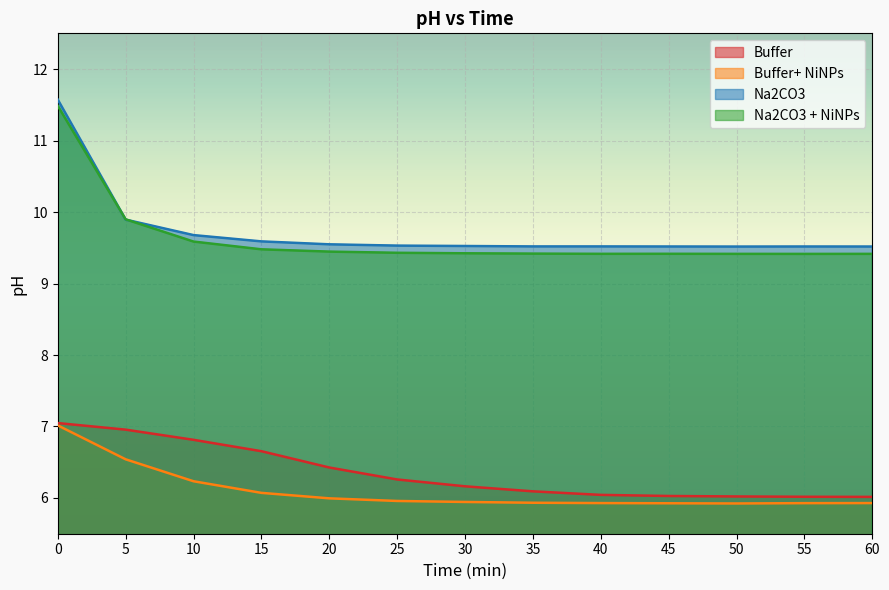

What is the value of the Na2CO3 point at the 6th from the left?

9.5